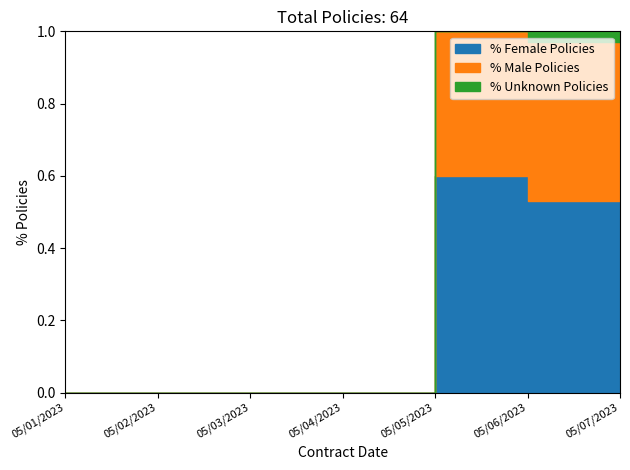

What is the label of the 4th point from the left?

05/04/2023